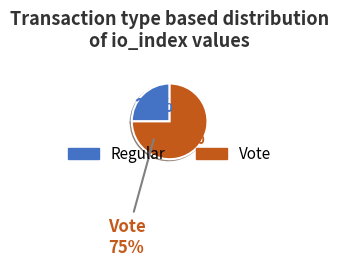

What percentage do Regular (io_index=0) and Vote (io_index=3) together represent?

100.0%